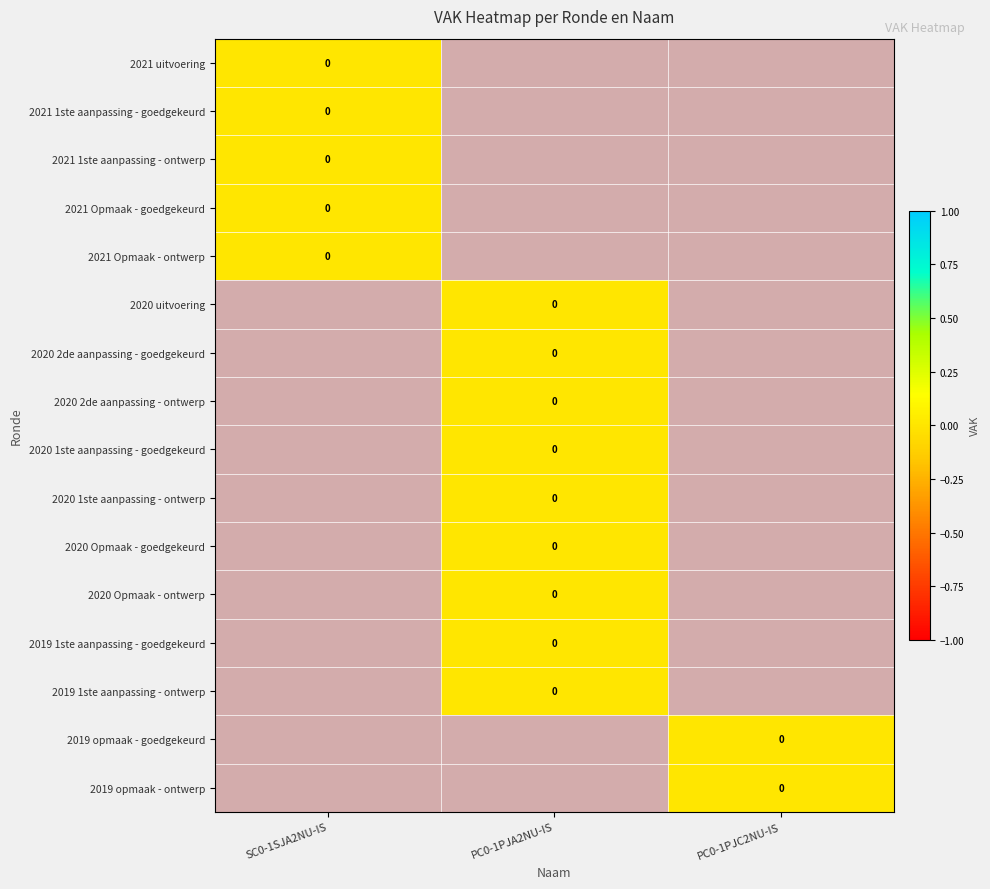

Is the value of 2020 Opmaak - ontwerp at PC0-1PJC2NU-IS greater than the value of 2020 1ste aanpassing - ontwerp at PC0-1PJC2NU-IS?

No